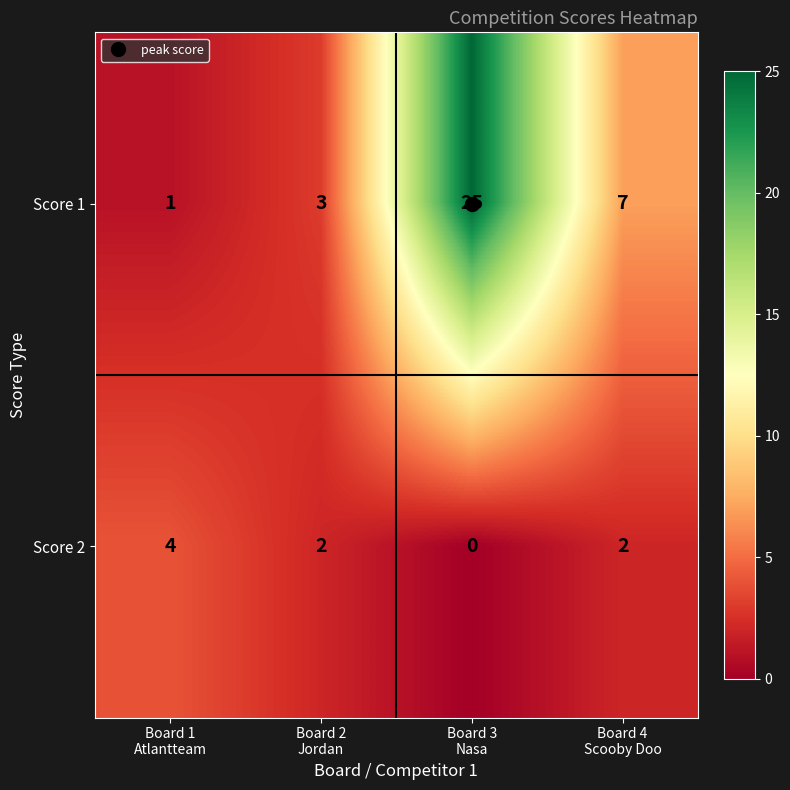

Rank the series at Board 1
Atlantteam from highest to lowest value.

Score 2, Score 1